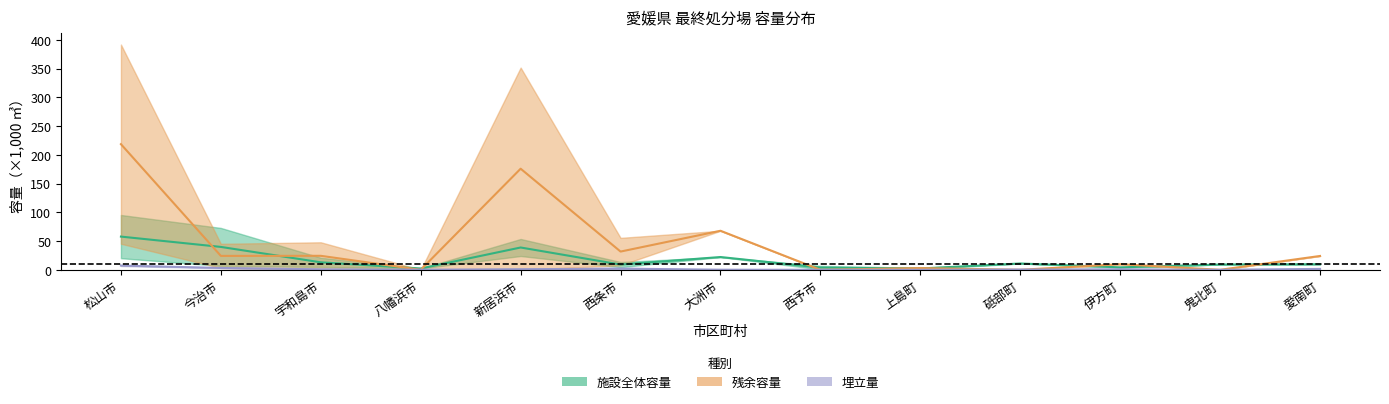

At how many categories does at least one series exceed 218?

1